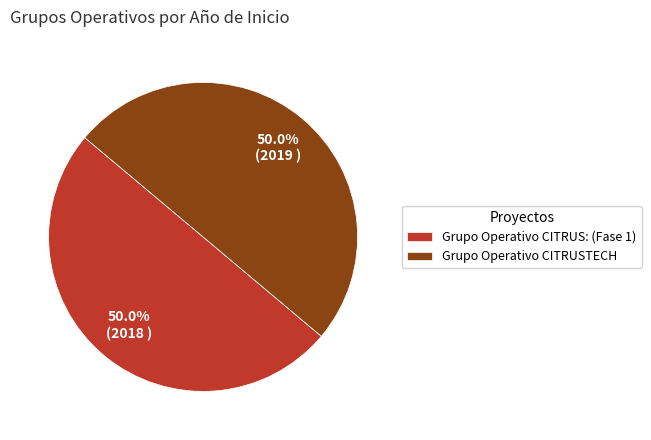

Is it true that Grupo Operativo CITRUSTECH is 39% of the pie?

False